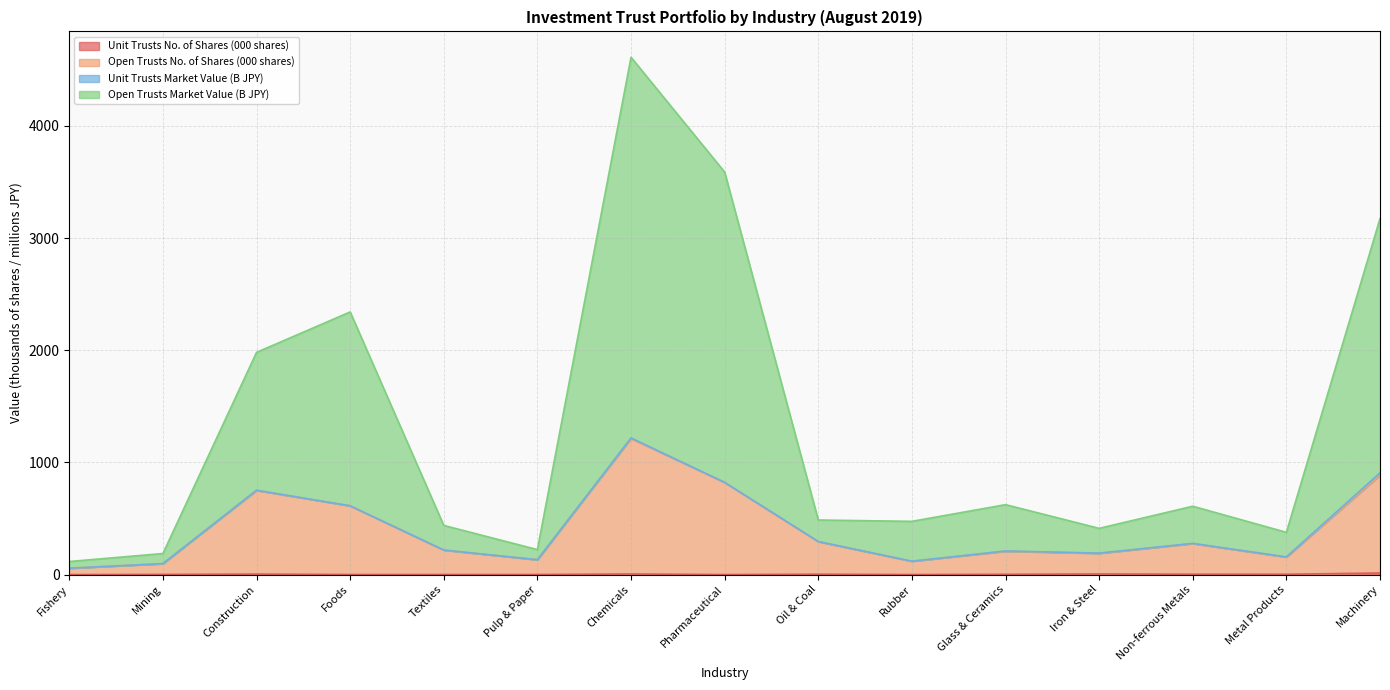

Where does the Open Trusts Market Value series first go above 486?

Construction